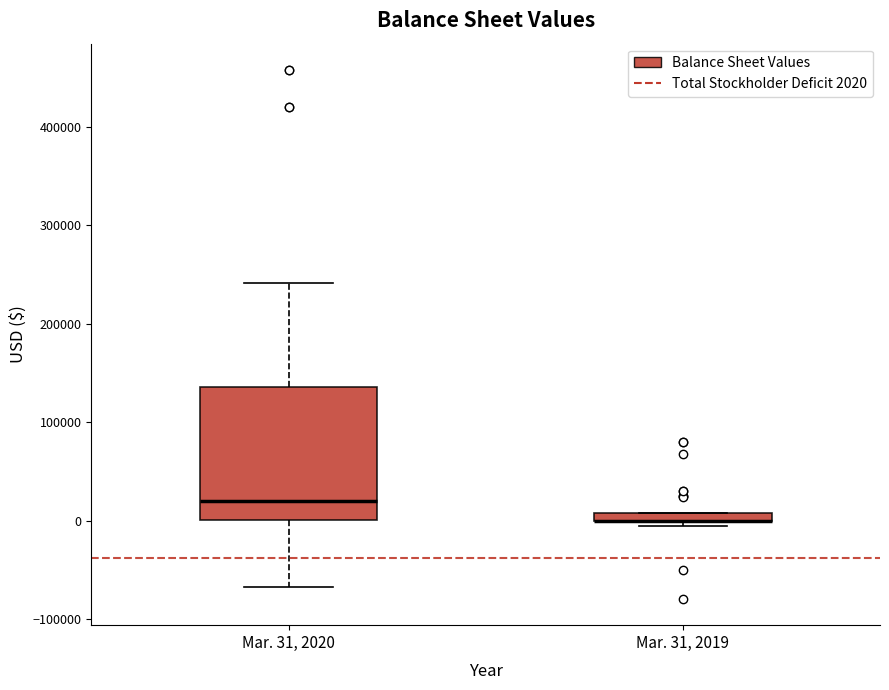

Where is the upper edge of the box for Mar. 31, 2019 on the y-axis? The values are not printed on the chart, so give them approximately, as read against the axis.

10000